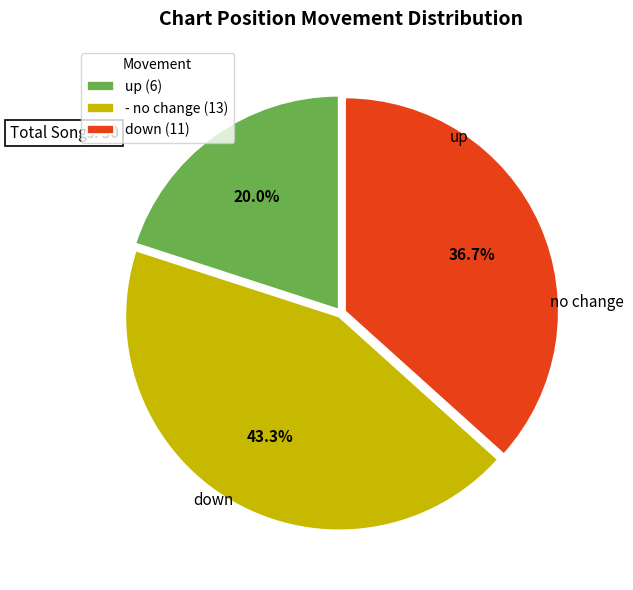

Combined, do up and - account for over 50%?

Yes